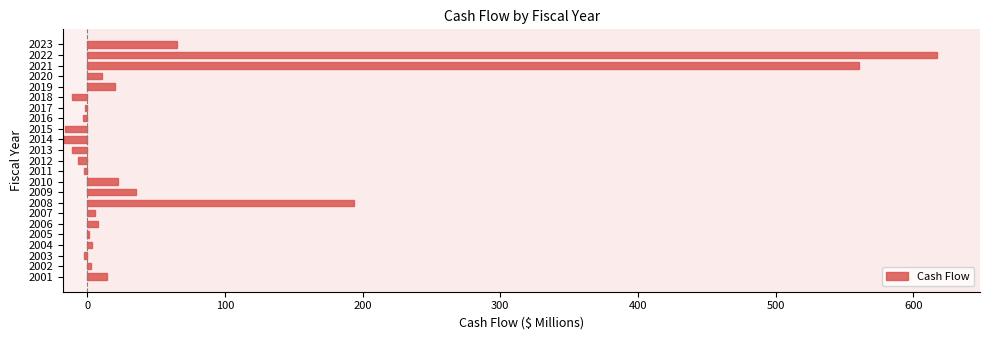

What is the maximum value shown in the chart?

617.6